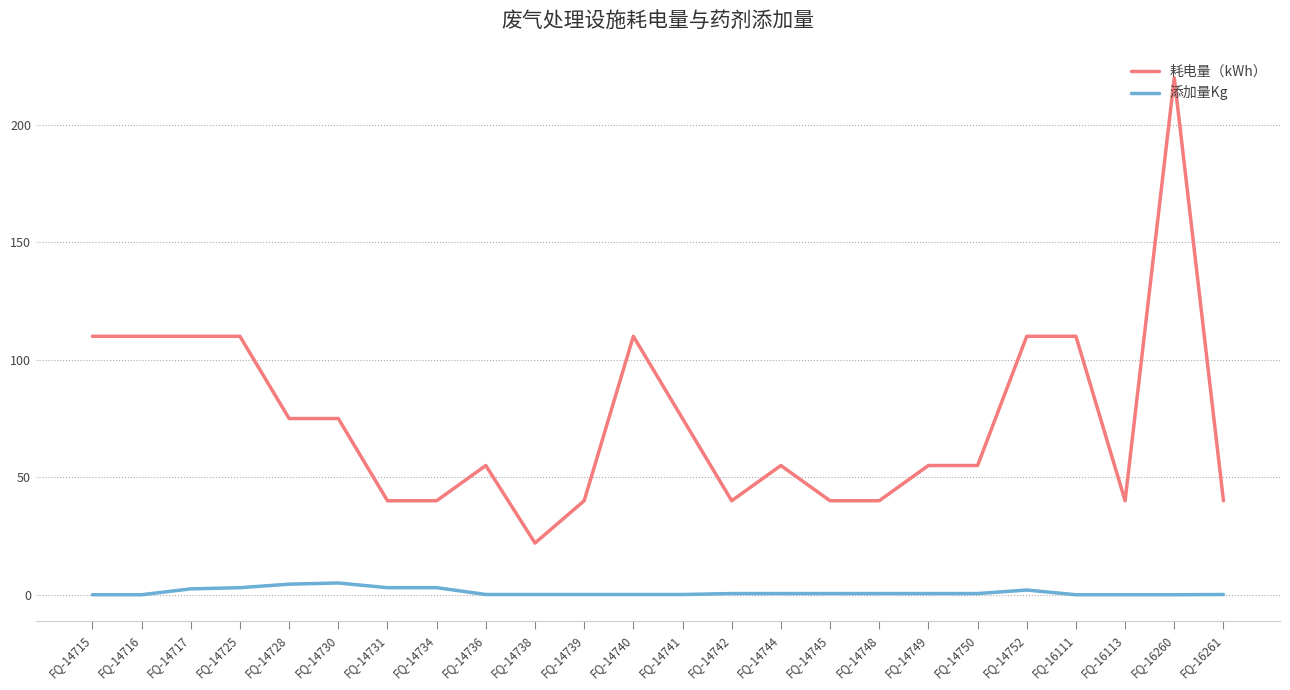

Which series has the widest spread of values?

耗电量（kWh）